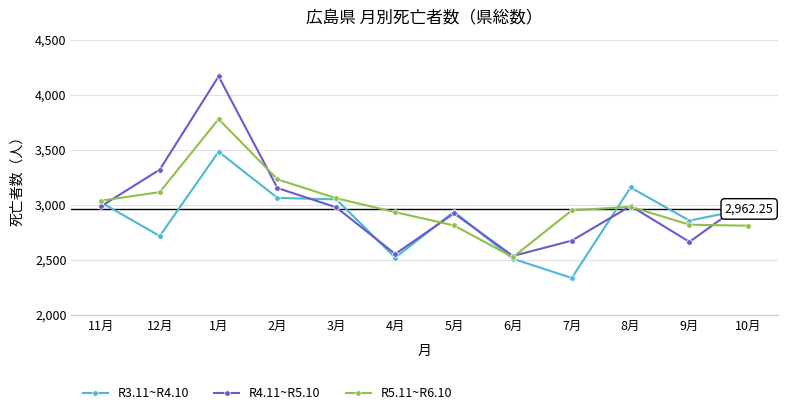

Read the R4.11~R5.10 value at 8月.

2989